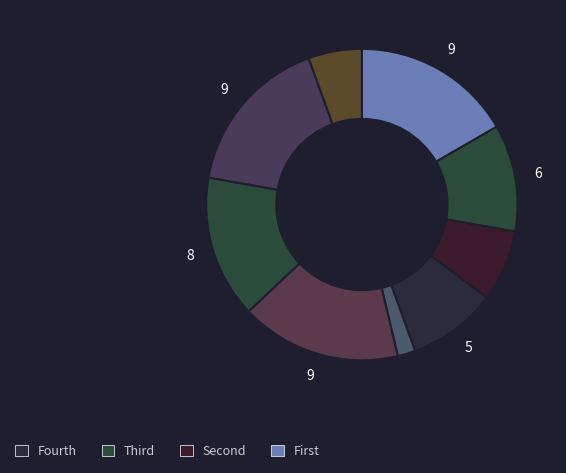

Rank the categories by value from lowest to highest.

5, 9, 3, 4, 2, 7, 1, 6, 8